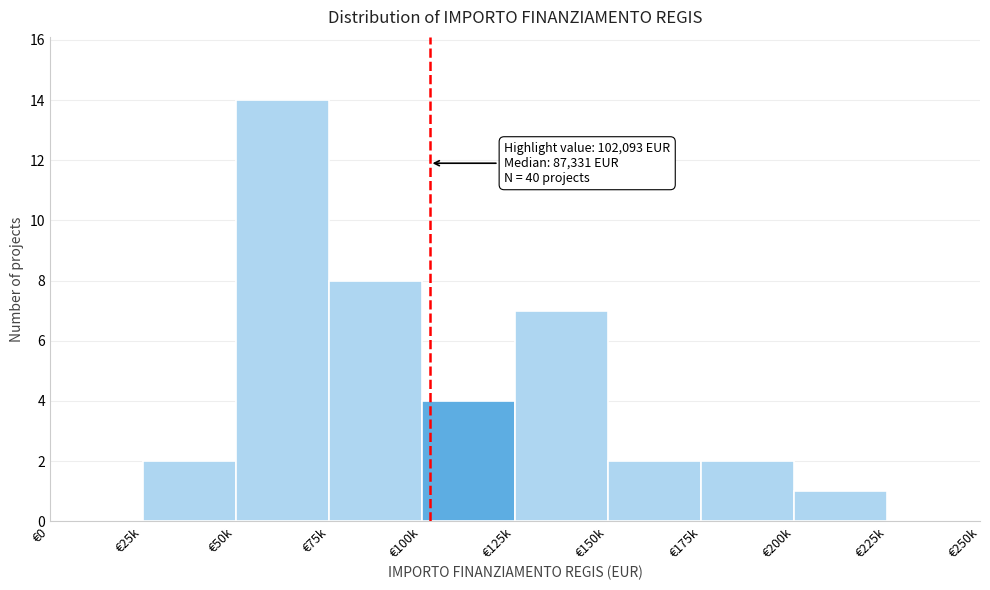

Reading left to right, what are all the values shown in this chart?

€0=0	€25k=2	€50k=14	€75k=8	€100k=4	€125k=7	€150k=2	€175k=2	€200k=1	€225k=0